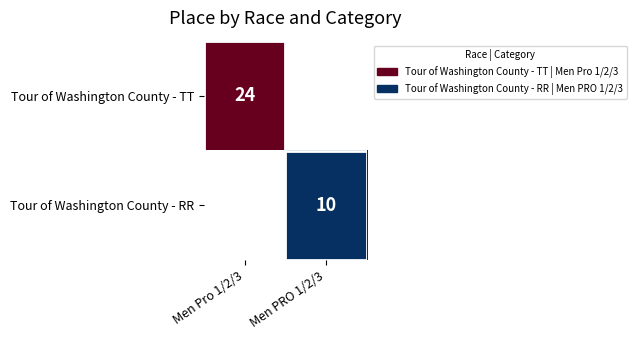

The Tour of Washington County - TT series shows 24 at Men Pro 1/2/3. True or false?

True